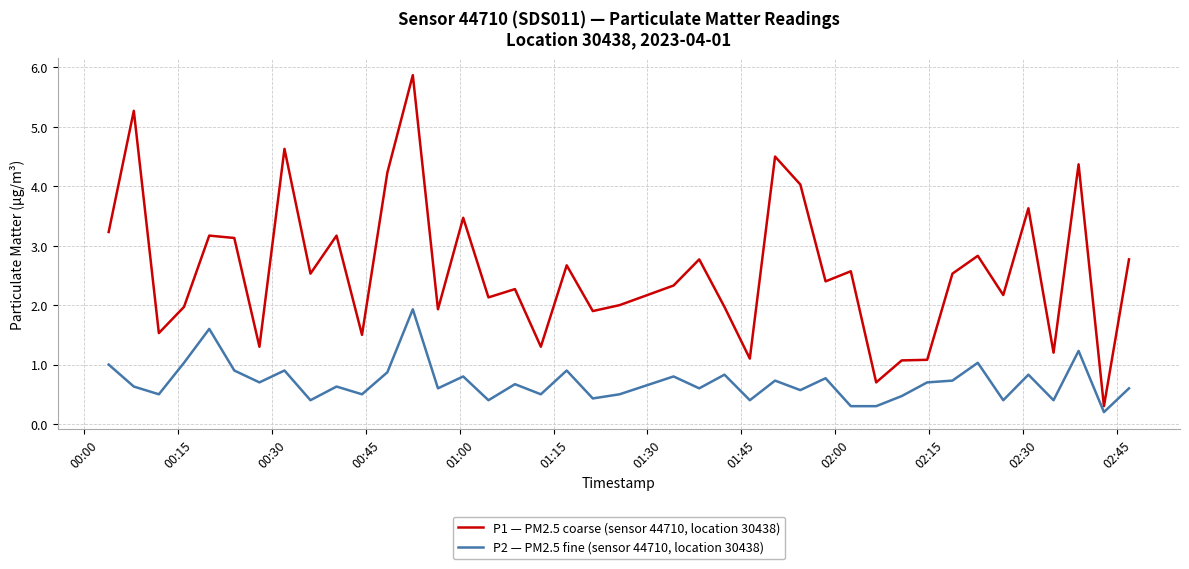

Reading left to right, list all the values displayed in this chart.

P1 — PM2.5 coarse (sensor 44710, location 30438): 3.2	5.3	1.5	2.0	3.2	3.1	1.3	4.6	2.5	3.2	1.5	4.2	5.9	1.9	3.5	2.1	2.3	1.3	2.7	1.9	2.0	2.3	2.8	2.0	1.1	4.5	4.0	2.4	2.6	0.7	1.1	1.1	2.5	2.8	2.2	3.6	1.2	4.4	0.3	2.8
P2 — PM2.5 fine (sensor 44710, location 30438): 1.0	0.6	0.5	1.0	1.6	0.9	0.7	0.9	0.4	0.6	0.5	0.9	1.9	0.6	0.8	0.4	0.7	0.5	0.9	0.4	0.5	0.8	0.6	0.8	0.4	0.7	0.6	0.8	0.3	0.3	0.5	0.7	0.7	1.0	0.4	0.8	0.4	1.2	0.2	0.6